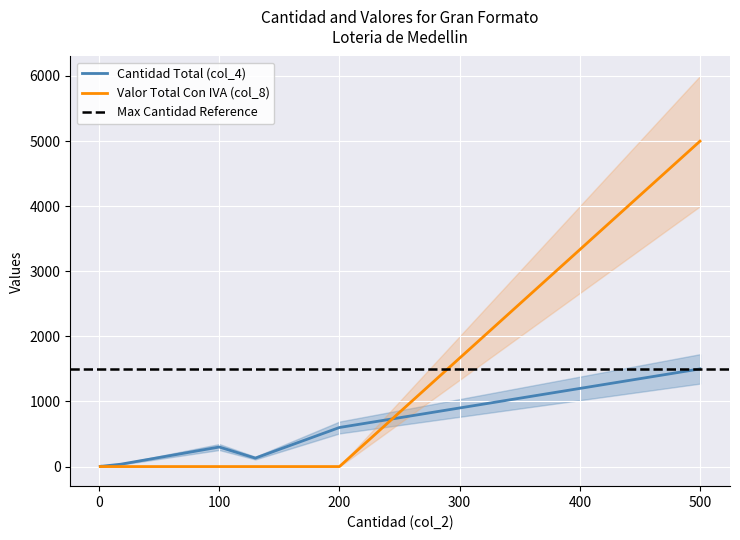

The Valor Total Con IVA (col_8) series shows 2006 at 500. True or false?

False